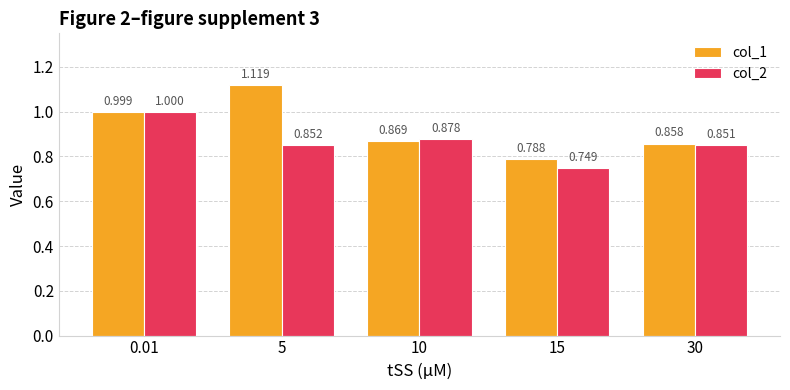

What is the sum of all col_1 values?

4.6